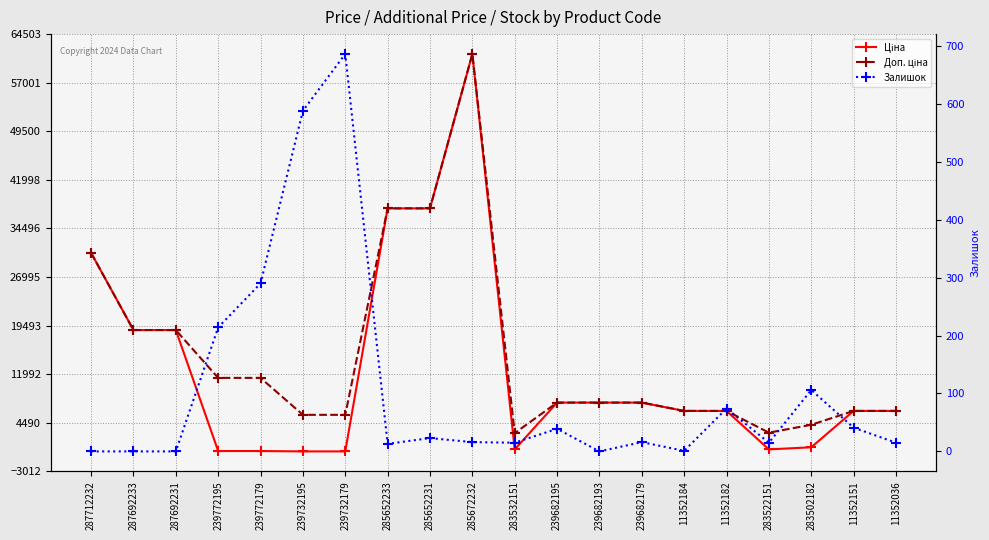

Which series has the largest range (max minus min)?

Ціна